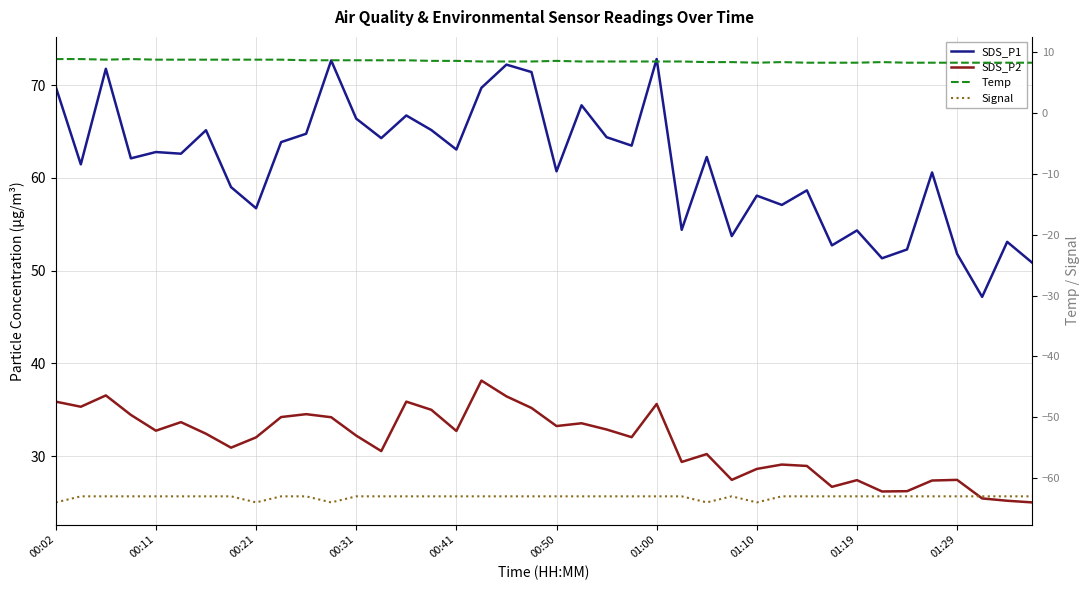

What is the value of the SDS_P2 point at the 22nd from the left?

33.5